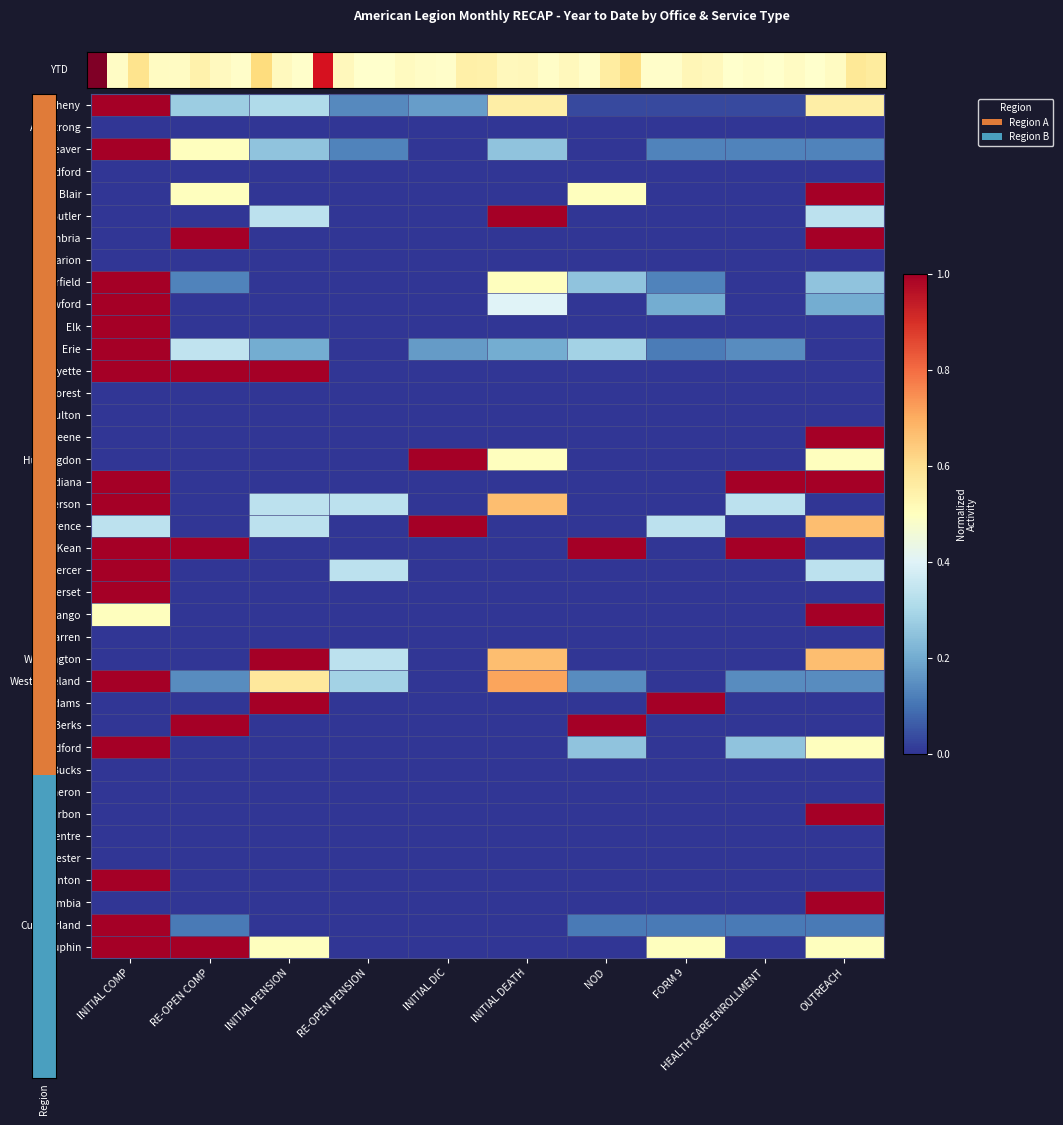

Reading left to right, transcribe all the data shown in this chart.

Allegheny: INITIAL COMP=1.0	RE-OPEN COMP=0.3	INITIAL PENSION=0.3	RE-OPEN PENSION=0.1	INITIAL DIC=0.2	INITIAL DEATH=0.6	NOD=0.0	FORM 9=0.0	HEALTH CARE ENROLLMENT=0.0	OUTREACH=0.6
Armstrong: INITIAL COMP=0.0	RE-OPEN COMP=0.0	INITIAL PENSION=0.0	RE-OPEN PENSION=0.0	INITIAL DIC=0.0	INITIAL DEATH=0.0	NOD=0.0	FORM 9=0.0	HEALTH CARE ENROLLMENT=0.0	OUTREACH=0.0
Beaver: INITIAL COMP=1.0	RE-OPEN COMP=0.5	INITIAL PENSION=0.2	RE-OPEN PENSION=0.1	INITIAL DIC=0.0	INITIAL DEATH=0.2	NOD=0.0	FORM 9=0.1	HEALTH CARE ENROLLMENT=0.1	OUTREACH=0.1
Bedford: INITIAL COMP=0.0	RE-OPEN COMP=0.0	INITIAL PENSION=0.0	RE-OPEN PENSION=0.0	INITIAL DIC=0.0	INITIAL DEATH=0.0	NOD=0.0	FORM 9=0.0	HEALTH CARE ENROLLMENT=0.0	OUTREACH=0.0
Blair: INITIAL COMP=0.0	RE-OPEN COMP=0.5	INITIAL PENSION=0.0	RE-OPEN PENSION=0.0	INITIAL DIC=0.0	INITIAL DEATH=0.0	NOD=0.5	FORM 9=0.0	HEALTH CARE ENROLLMENT=0.0	OUTREACH=1.0
Butler: INITIAL COMP=0.0	RE-OPEN COMP=0.0	INITIAL PENSION=0.3	RE-OPEN PENSION=0.0	INITIAL DIC=0.0	INITIAL DEATH=1.0	NOD=0.0	FORM 9=0.0	HEALTH CARE ENROLLMENT=0.0	OUTREACH=0.3
Cambria: INITIAL COMP=0.0	RE-OPEN COMP=1.0	INITIAL PENSION=0.0	RE-OPEN PENSION=0.0	INITIAL DIC=0.0	INITIAL DEATH=0.0	NOD=0.0	FORM 9=0.0	HEALTH CARE ENROLLMENT=0.0	OUTREACH=1.0
Clarion: INITIAL COMP=0.0	RE-OPEN COMP=0.0	INITIAL PENSION=0.0	RE-OPEN PENSION=0.0	INITIAL DIC=0.0	INITIAL DEATH=0.0	NOD=0.0	FORM 9=0.0	HEALTH CARE ENROLLMENT=0.0	OUTREACH=0.0
Clearfield: INITIAL COMP=1.0	RE-OPEN COMP=0.1	INITIAL PENSION=0.0	RE-OPEN PENSION=0.0	INITIAL DIC=0.0	INITIAL DEATH=0.5	NOD=0.2	FORM 9=0.1	HEALTH CARE ENROLLMENT=0.0	OUTREACH=0.2
Crawford: INITIAL COMP=1.0	RE-OPEN COMP=0.0	INITIAL PENSION=0.0	RE-OPEN PENSION=0.0	INITIAL DIC=0.0	INITIAL DEATH=0.4	NOD=0.0	FORM 9=0.2	HEALTH CARE ENROLLMENT=0.0	OUTREACH=0.2
Elk: INITIAL COMP=1.0	RE-OPEN COMP=0.0	INITIAL PENSION=0.0	RE-OPEN PENSION=0.0	INITIAL DIC=0.0	INITIAL DEATH=0.0	NOD=0.0	FORM 9=0.0	HEALTH CARE ENROLLMENT=0.0	OUTREACH=0.0
Erie: INITIAL COMP=1.0	RE-OPEN COMP=0.3	INITIAL PENSION=0.2	RE-OPEN PENSION=0.0	INITIAL DIC=0.2	INITIAL DEATH=0.2	NOD=0.3	FORM 9=0.1	HEALTH CARE ENROLLMENT=0.1	OUTREACH=0.0
Fayette: INITIAL COMP=1.0	RE-OPEN COMP=1.0	INITIAL PENSION=1.0	RE-OPEN PENSION=0.0	INITIAL DIC=0.0	INITIAL DEATH=0.0	NOD=0.0	FORM 9=0.0	HEALTH CARE ENROLLMENT=0.0	OUTREACH=0.0
Forest: INITIAL COMP=0.0	RE-OPEN COMP=0.0	INITIAL PENSION=0.0	RE-OPEN PENSION=0.0	INITIAL DIC=0.0	INITIAL DEATH=0.0	NOD=0.0	FORM 9=0.0	HEALTH CARE ENROLLMENT=0.0	OUTREACH=0.0
Fulton: INITIAL COMP=0.0	RE-OPEN COMP=0.0	INITIAL PENSION=0.0	RE-OPEN PENSION=0.0	INITIAL DIC=0.0	INITIAL DEATH=0.0	NOD=0.0	FORM 9=0.0	HEALTH CARE ENROLLMENT=0.0	OUTREACH=0.0
Greene: INITIAL COMP=0.0	RE-OPEN COMP=0.0	INITIAL PENSION=0.0	RE-OPEN PENSION=0.0	INITIAL DIC=0.0	INITIAL DEATH=0.0	NOD=0.0	FORM 9=0.0	HEALTH CARE ENROLLMENT=0.0	OUTREACH=1.0
Huntingdon: INITIAL COMP=0.0	RE-OPEN COMP=0.0	INITIAL PENSION=0.0	RE-OPEN PENSION=0.0	INITIAL DIC=1.0	INITIAL DEATH=0.5	NOD=0.0	FORM 9=0.0	HEALTH CARE ENROLLMENT=0.0	OUTREACH=0.5
Indiana: INITIAL COMP=1.0	RE-OPEN COMP=0.0	INITIAL PENSION=0.0	RE-OPEN PENSION=0.0	INITIAL DIC=0.0	INITIAL DEATH=0.0	NOD=0.0	FORM 9=0.0	HEALTH CARE ENROLLMENT=1.0	OUTREACH=1.0
Jefferson: INITIAL COMP=1.0	RE-OPEN COMP=0.0	INITIAL PENSION=0.3	RE-OPEN PENSION=0.3	INITIAL DIC=0.0	INITIAL DEATH=0.7	NOD=0.0	FORM 9=0.0	HEALTH CARE ENROLLMENT=0.3	OUTREACH=0.0
Lawrence: INITIAL COMP=0.3	RE-OPEN COMP=0.0	INITIAL PENSION=0.3	RE-OPEN PENSION=0.0	INITIAL DIC=1.0	INITIAL DEATH=0.0	NOD=0.0	FORM 9=0.3	HEALTH CARE ENROLLMENT=0.0	OUTREACH=0.7
McKean: INITIAL COMP=1.0	RE-OPEN COMP=1.0	INITIAL PENSION=0.0	RE-OPEN PENSION=0.0	INITIAL DIC=0.0	INITIAL DEATH=0.0	NOD=1.0	FORM 9=0.0	HEALTH CARE ENROLLMENT=1.0	OUTREACH=0.0
Mercer: INITIAL COMP=1.0	RE-OPEN COMP=0.0	INITIAL PENSION=0.0	RE-OPEN PENSION=0.3	INITIAL DIC=0.0	INITIAL DEATH=0.0	NOD=0.0	FORM 9=0.0	HEALTH CARE ENROLLMENT=0.0	OUTREACH=0.3
Somerset: INITIAL COMP=1.0	RE-OPEN COMP=0.0	INITIAL PENSION=0.0	RE-OPEN PENSION=0.0	INITIAL DIC=0.0	INITIAL DEATH=0.0	NOD=0.0	FORM 9=0.0	HEALTH CARE ENROLLMENT=0.0	OUTREACH=0.0
Venango: INITIAL COMP=0.5	RE-OPEN COMP=0.0	INITIAL PENSION=0.0	RE-OPEN PENSION=0.0	INITIAL DIC=0.0	INITIAL DEATH=0.0	NOD=0.0	FORM 9=0.0	HEALTH CARE ENROLLMENT=0.0	OUTREACH=1.0
Warren: INITIAL COMP=0.0	RE-OPEN COMP=0.0	INITIAL PENSION=0.0	RE-OPEN PENSION=0.0	INITIAL DIC=0.0	INITIAL DEATH=0.0	NOD=0.0	FORM 9=0.0	HEALTH CARE ENROLLMENT=0.0	OUTREACH=0.0
Washington: INITIAL COMP=0.0	RE-OPEN COMP=0.0	INITIAL PENSION=1.0	RE-OPEN PENSION=0.3	INITIAL DIC=0.0	INITIAL DEATH=0.7	NOD=0.0	FORM 9=0.0	HEALTH CARE ENROLLMENT=0.0	OUTREACH=0.7
Westmoreland: INITIAL COMP=1.0	RE-OPEN COMP=0.1	INITIAL PENSION=0.6	RE-OPEN PENSION=0.3	INITIAL DIC=0.0	INITIAL DEATH=0.7	NOD=0.1	FORM 9=0.0	HEALTH CARE ENROLLMENT=0.1	OUTREACH=0.1
Adams: INITIAL COMP=0.0	RE-OPEN COMP=0.0	INITIAL PENSION=1.0	RE-OPEN PENSION=0.0	INITIAL DIC=0.0	INITIAL DEATH=0.0	NOD=0.0	FORM 9=1.0	HEALTH CARE ENROLLMENT=0.0	OUTREACH=0.0
Berks: INITIAL COMP=0.0	RE-OPEN COMP=1.0	INITIAL PENSION=0.0	RE-OPEN PENSION=0.0	INITIAL DIC=0.0	INITIAL DEATH=0.0	NOD=1.0	FORM 9=0.0	HEALTH CARE ENROLLMENT=0.0	OUTREACH=0.0
Bradford: INITIAL COMP=1.0	RE-OPEN COMP=0.0	INITIAL PENSION=0.0	RE-OPEN PENSION=0.0	INITIAL DIC=0.0	INITIAL DEATH=0.0	NOD=0.2	FORM 9=0.0	HEALTH CARE ENROLLMENT=0.2	OUTREACH=0.5
Bucks: INITIAL COMP=0.0	RE-OPEN COMP=0.0	INITIAL PENSION=0.0	RE-OPEN PENSION=0.0	INITIAL DIC=0.0	INITIAL DEATH=0.0	NOD=0.0	FORM 9=0.0	HEALTH CARE ENROLLMENT=0.0	OUTREACH=0.0
Cameron: INITIAL COMP=0.0	RE-OPEN COMP=0.0	INITIAL PENSION=0.0	RE-OPEN PENSION=0.0	INITIAL DIC=0.0	INITIAL DEATH=0.0	NOD=0.0	FORM 9=0.0	HEALTH CARE ENROLLMENT=0.0	OUTREACH=0.0
Carbon: INITIAL COMP=0.0	RE-OPEN COMP=0.0	INITIAL PENSION=0.0	RE-OPEN PENSION=0.0	INITIAL DIC=0.0	INITIAL DEATH=0.0	NOD=0.0	FORM 9=0.0	HEALTH CARE ENROLLMENT=0.0	OUTREACH=1.0
Centre: INITIAL COMP=0.0	RE-OPEN COMP=0.0	INITIAL PENSION=0.0	RE-OPEN PENSION=0.0	INITIAL DIC=0.0	INITIAL DEATH=0.0	NOD=0.0	FORM 9=0.0	HEALTH CARE ENROLLMENT=0.0	OUTREACH=0.0
Chester: INITIAL COMP=0.0	RE-OPEN COMP=0.0	INITIAL PENSION=0.0	RE-OPEN PENSION=0.0	INITIAL DIC=0.0	INITIAL DEATH=0.0	NOD=0.0	FORM 9=0.0	HEALTH CARE ENROLLMENT=0.0	OUTREACH=0.0
Clinton: INITIAL COMP=1.0	RE-OPEN COMP=0.0	INITIAL PENSION=0.0	RE-OPEN PENSION=0.0	INITIAL DIC=0.0	INITIAL DEATH=0.0	NOD=0.0	FORM 9=0.0	HEALTH CARE ENROLLMENT=0.0	OUTREACH=0.0
Columbia: INITIAL COMP=0.0	RE-OPEN COMP=0.0	INITIAL PENSION=0.0	RE-OPEN PENSION=0.0	INITIAL DIC=0.0	INITIAL DEATH=0.0	NOD=0.0	FORM 9=0.0	HEALTH CARE ENROLLMENT=0.0	OUTREACH=1.0
Cumberland: INITIAL COMP=1.0	RE-OPEN COMP=0.1	INITIAL PENSION=0.0	RE-OPEN PENSION=0.0	INITIAL DIC=0.0	INITIAL DEATH=0.0	NOD=0.1	FORM 9=0.1	HEALTH CARE ENROLLMENT=0.1	OUTREACH=0.1
Dauphin: INITIAL COMP=1.0	RE-OPEN COMP=1.0	INITIAL PENSION=0.5	RE-OPEN PENSION=0.0	INITIAL DIC=0.0	INITIAL DEATH=0.0	NOD=0.0	FORM 9=0.5	HEALTH CARE ENROLLMENT=0.0	OUTREACH=0.5